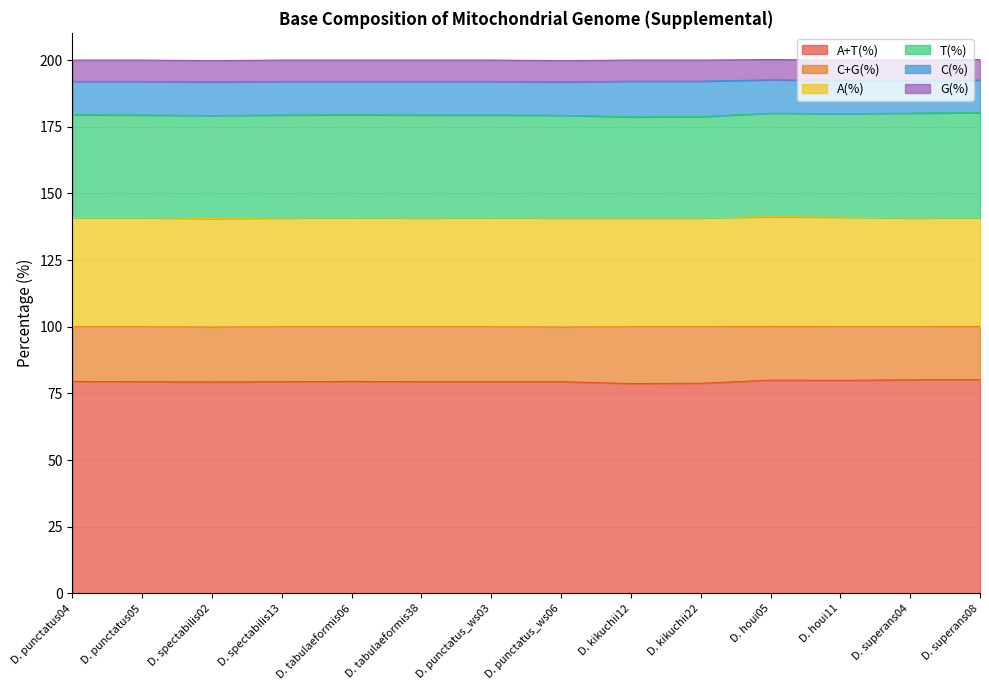

How many distinct data groups are displayed?

6